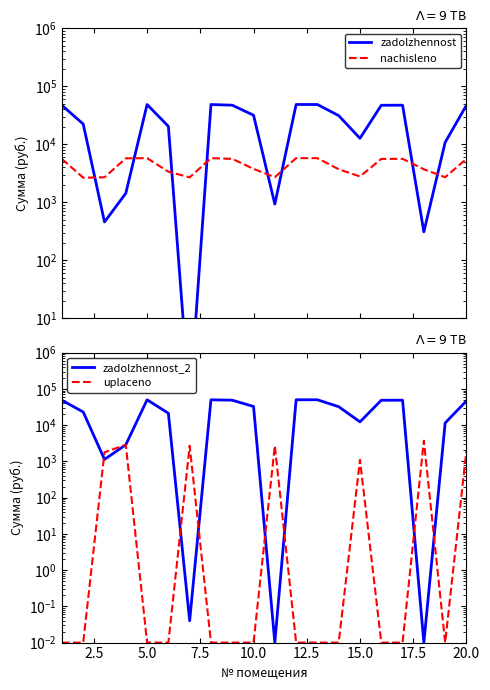

Which series ends up on top after the final intersection of nachisleno and zadolzhennost_2?

zadolzhennost_2